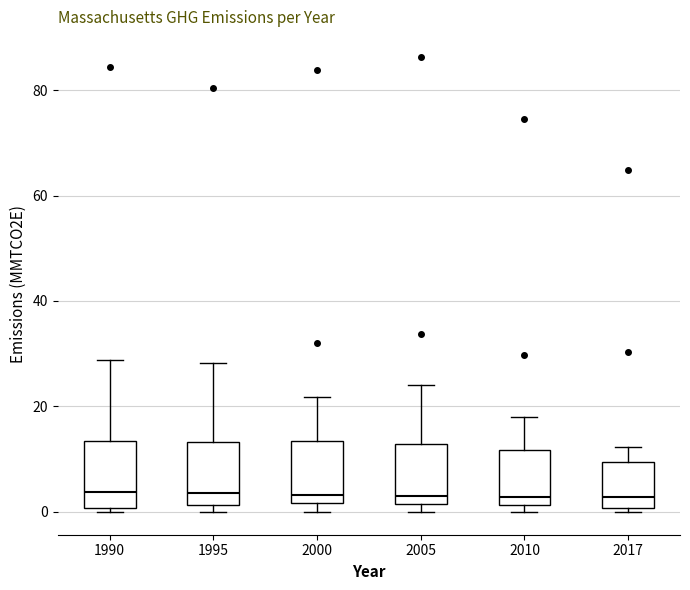

Where is the lower edge of the box at x = 1995 on the y-axis? The values are not printed on the chart, so give them approximately, as read against the axis.

2